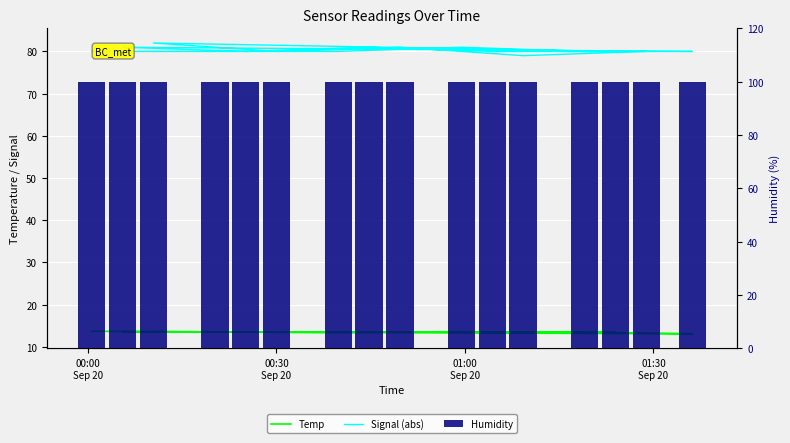

What is the minimum value shown in the chart?

13.1